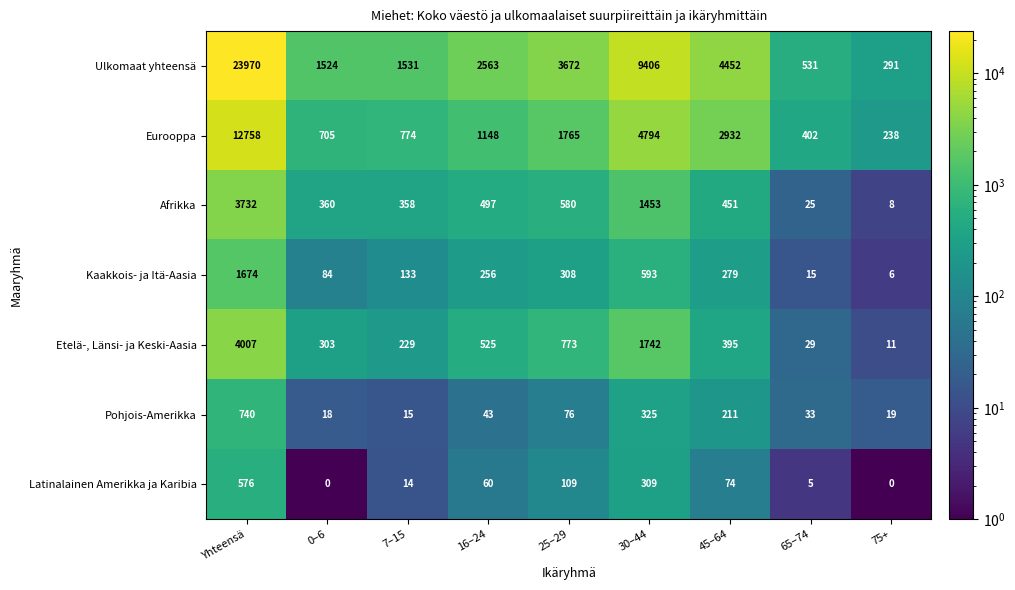

At 25–29, list the series in order from smallest to largest.

Pohjois-Amerikka, Latinalainen Amerikka ja Karibia, Kaakkois- ja Itä-Aasia, Afrikka, Etelä-, Länsi- ja Keski-Aasia, Eurooppa, Ulkomaat yhteensä